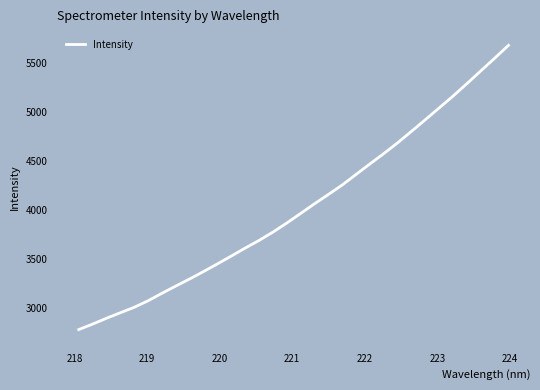

What is the smallest value displayed?

2782.6